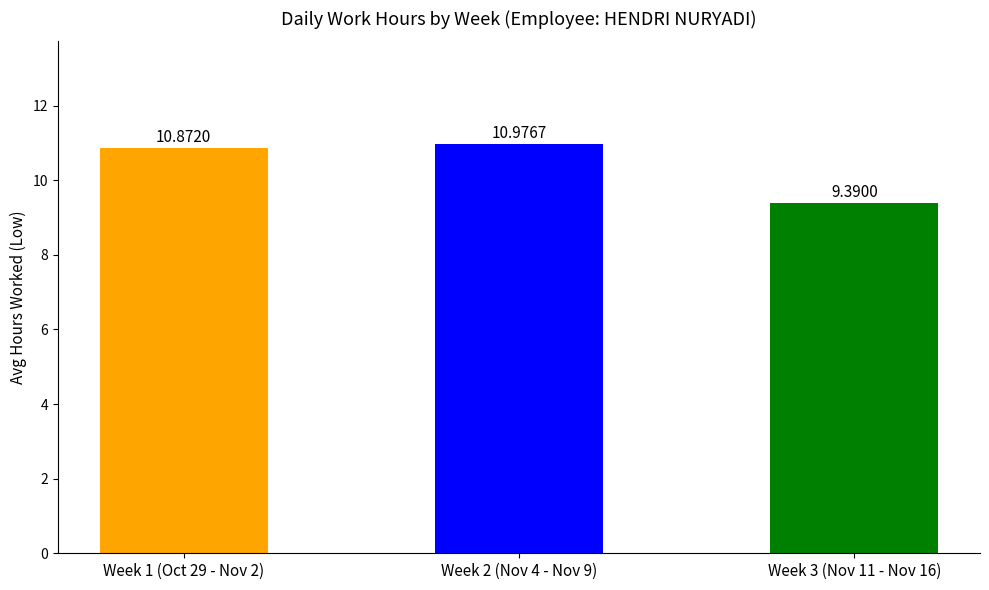

How many values are between 9 and 10?

1